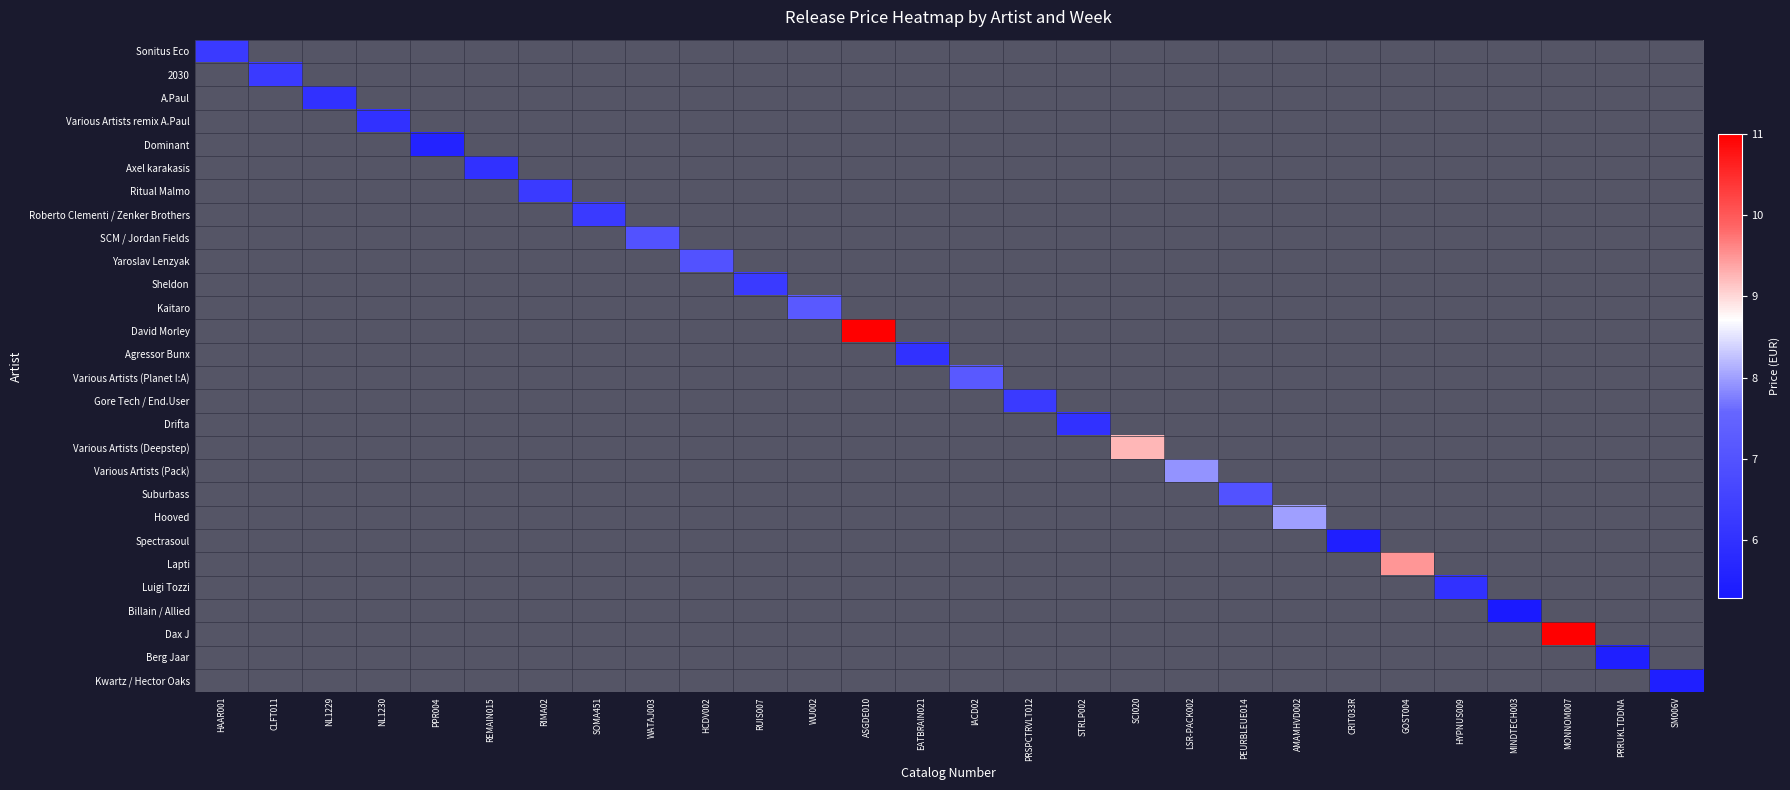

Between PRSPCTRVLT012 and NL1230, which is larger?

NL1230